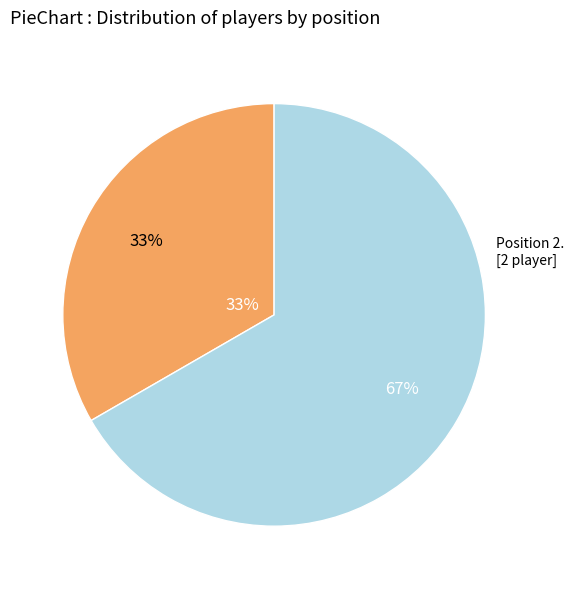

Count the number of slices in the pie.

2